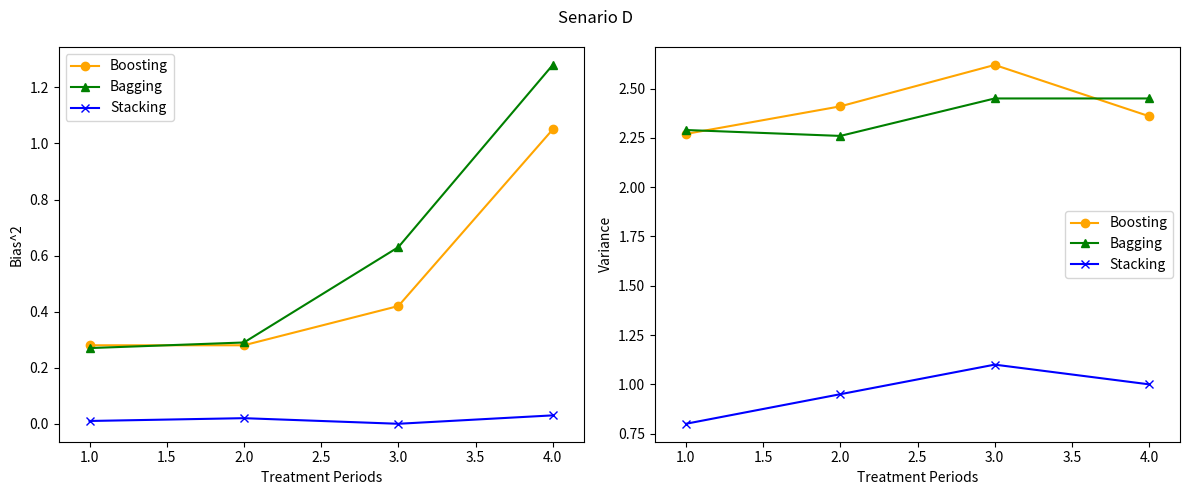

Which has a higher value, 3.0 or 1.0?

3.0